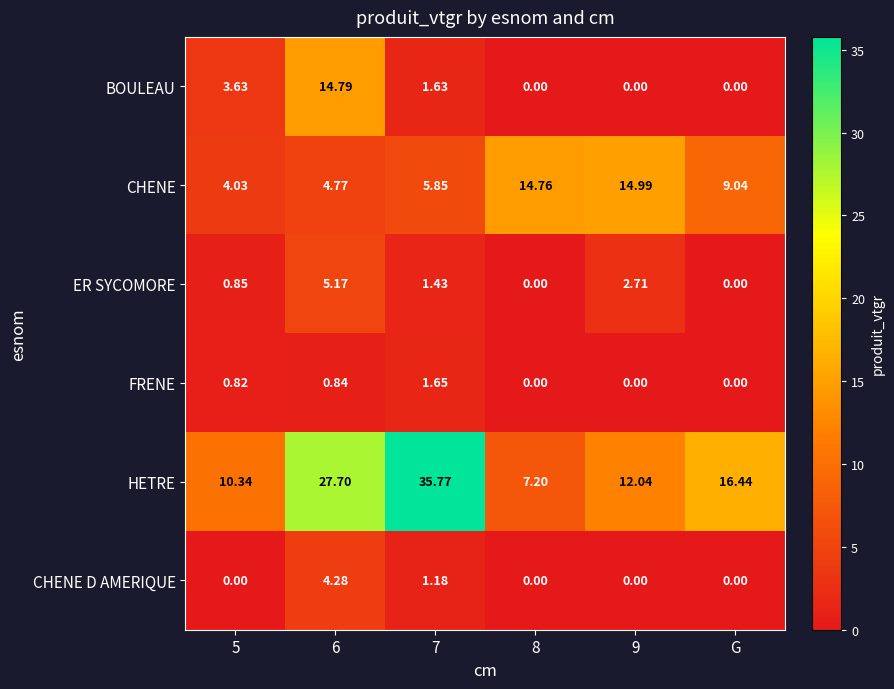

Is the value of BOULEAU at 7 greater than the value of ER SYCOMORE at 9?

No